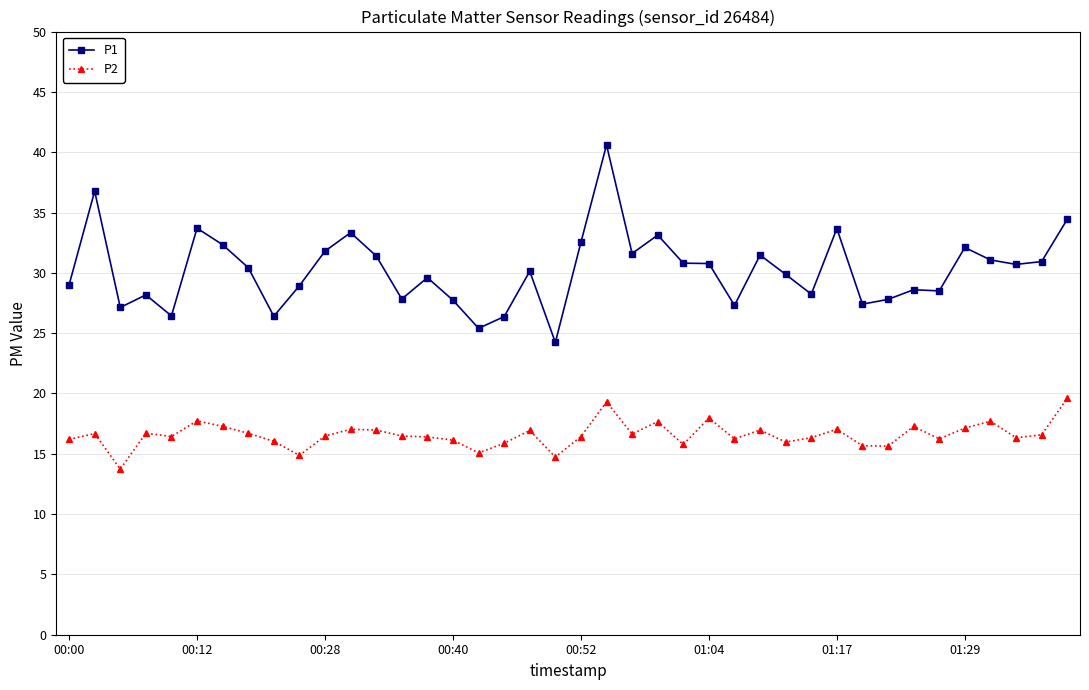

True or false: P1 and P2 cross at least once.

False